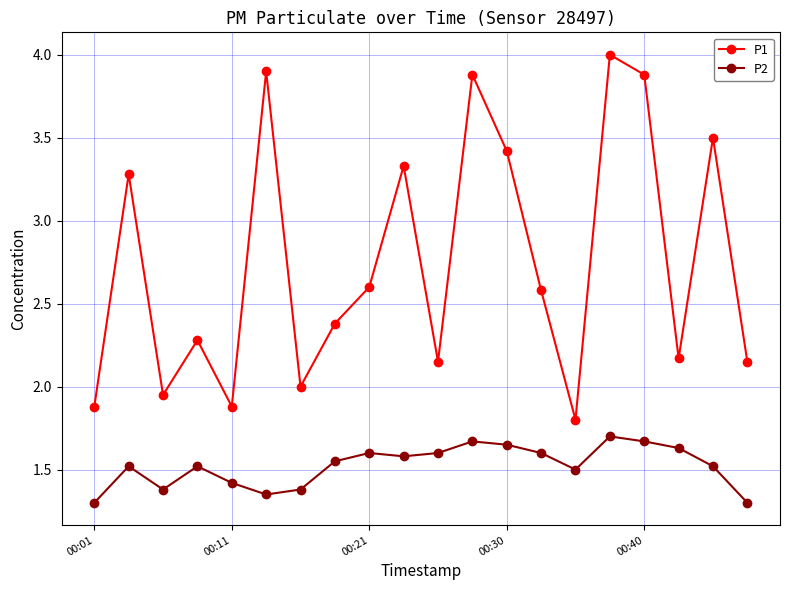

List the series in order of their overall mean, highest first.

P1, P2